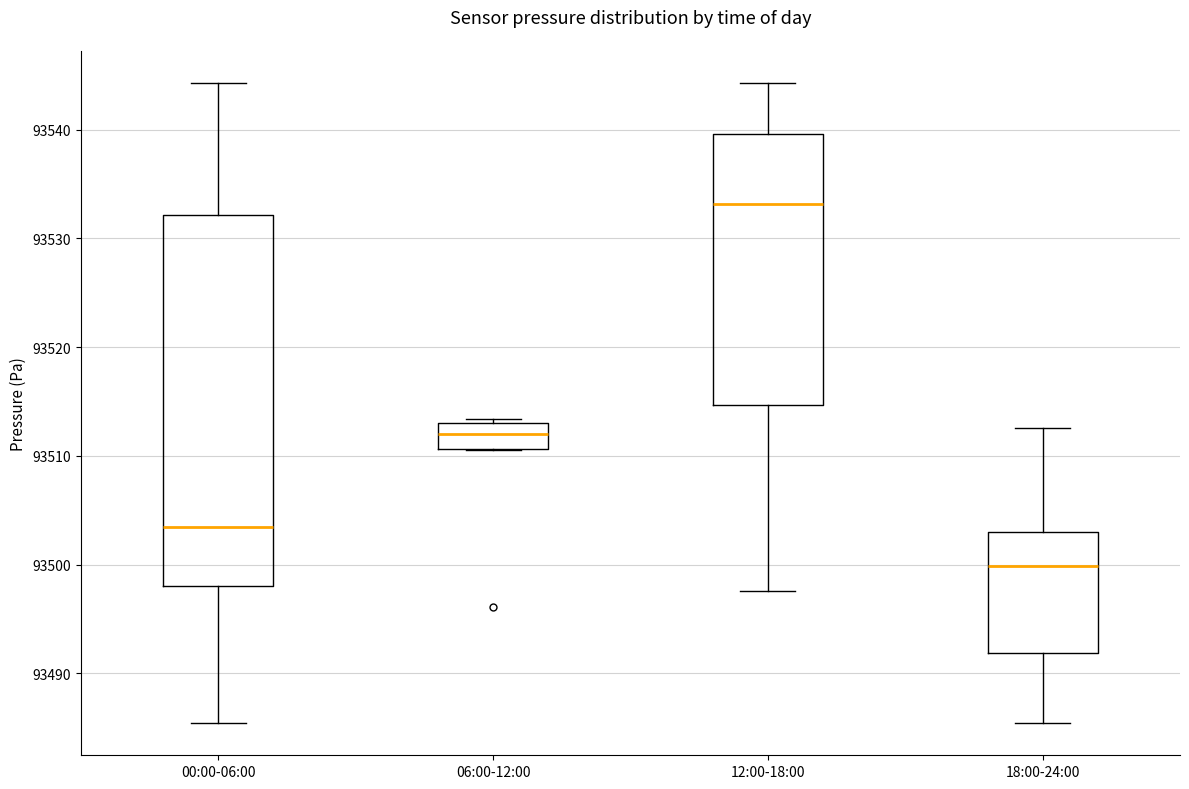

Which box is the tallest, from its lower edge to its upper edge?

00:00-06:00